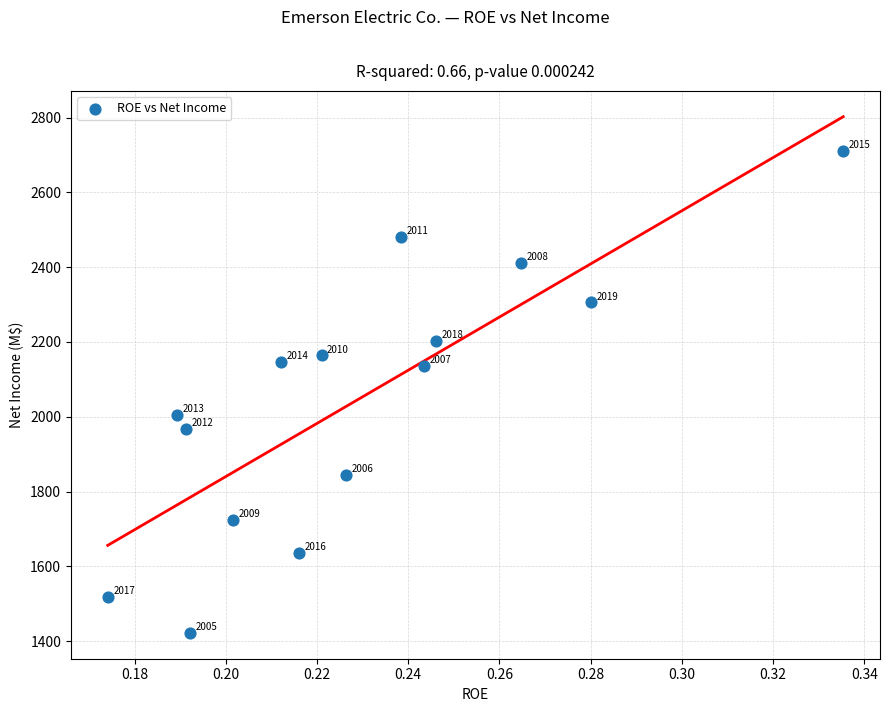

What is the range of Y values (max minus min)?

1288